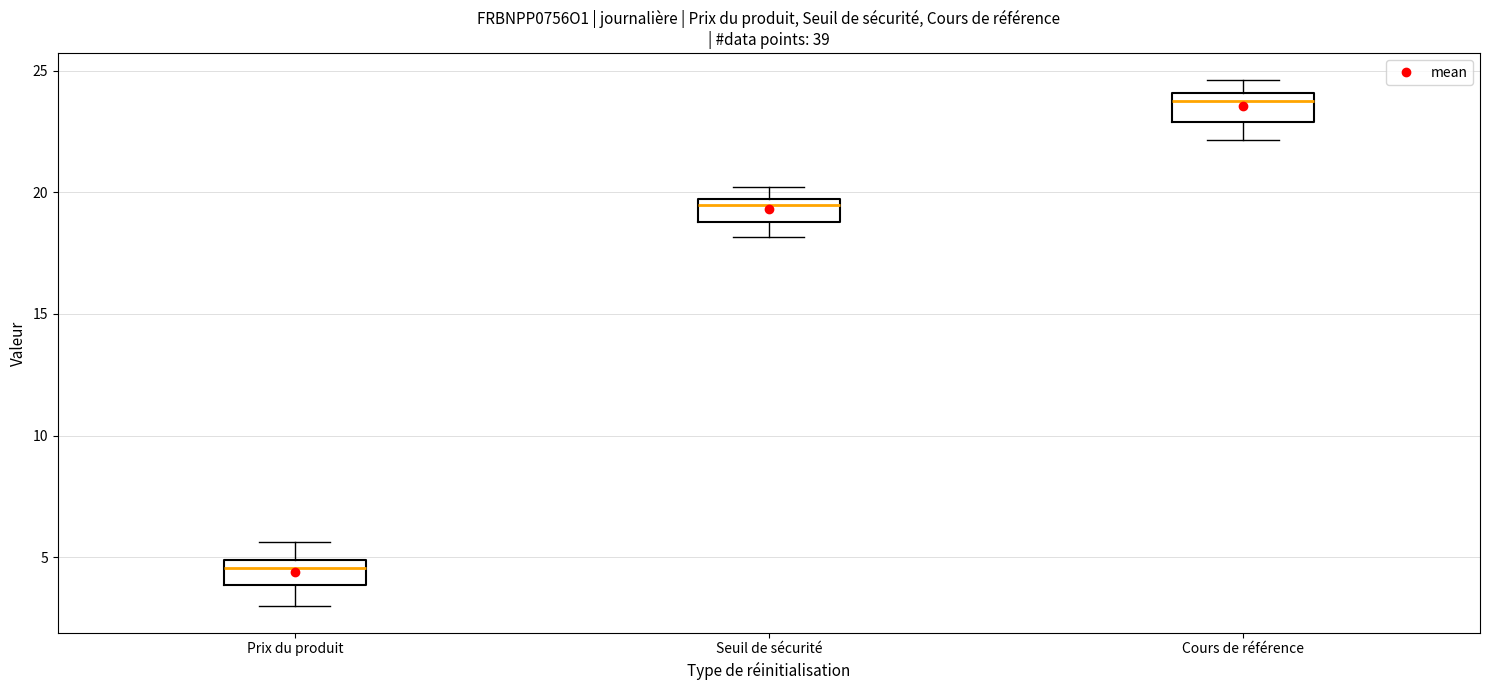

Where is the upper edge of the box for Seuil de sécurité on the y-axis? The values are not printed on the chart, so give them approximately, as read against the axis.

19.5